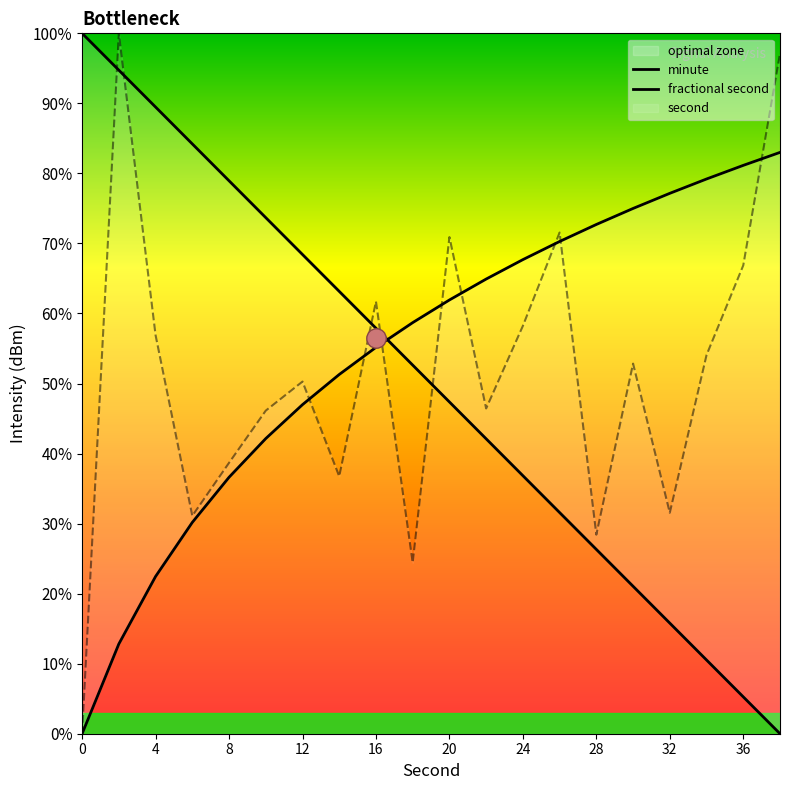

What is the highest value of the second series?

100.0